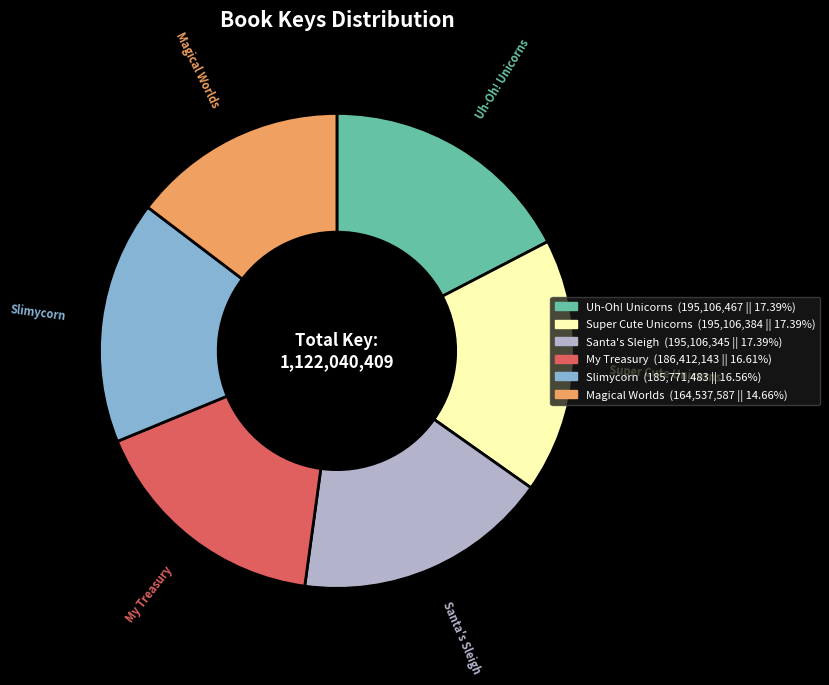

Is there any slice that represents more than half of the pie?

No